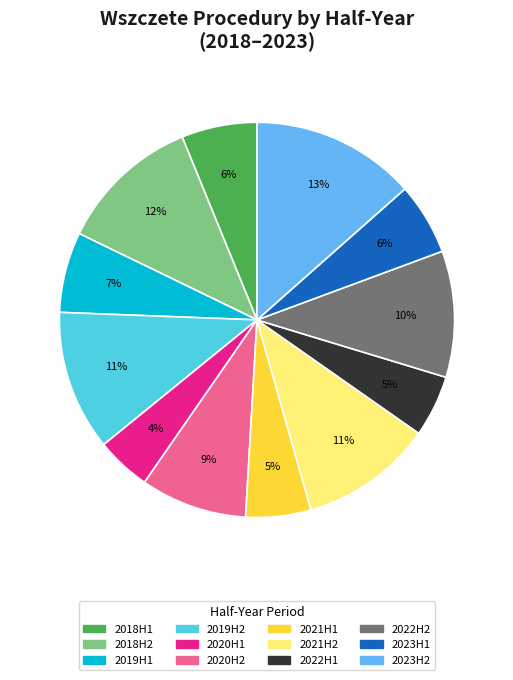

Which slice is the largest?

2023H2